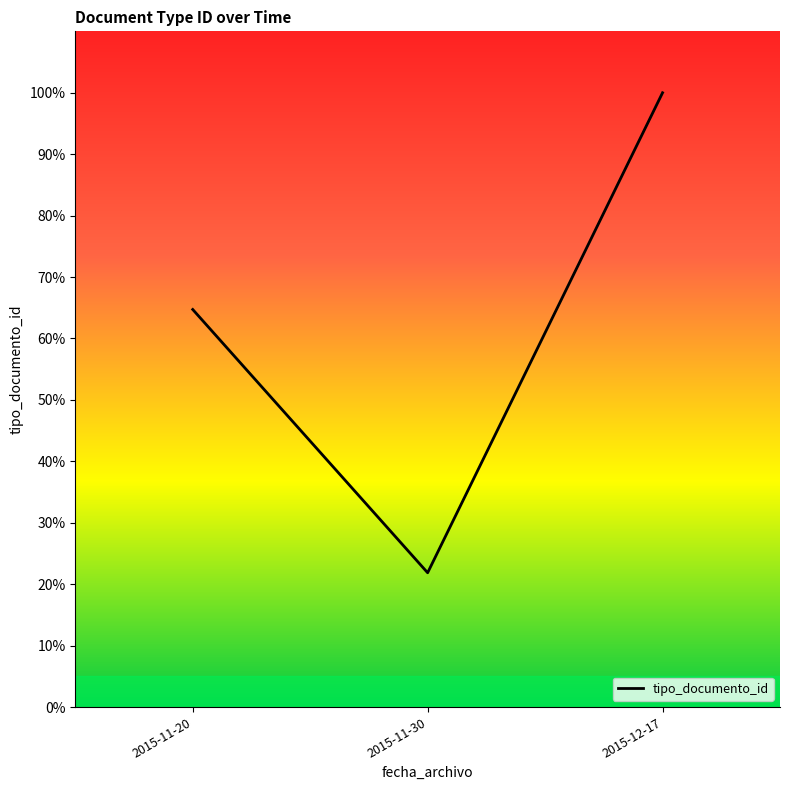

At which category does the chart reach its minimum across all series?

2015-11-30